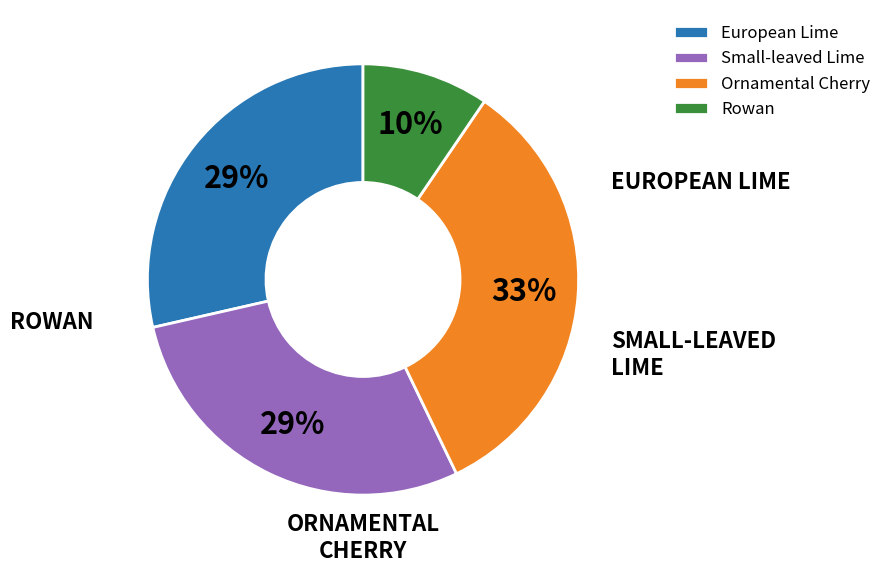

How many segments does this pie chart have?

4